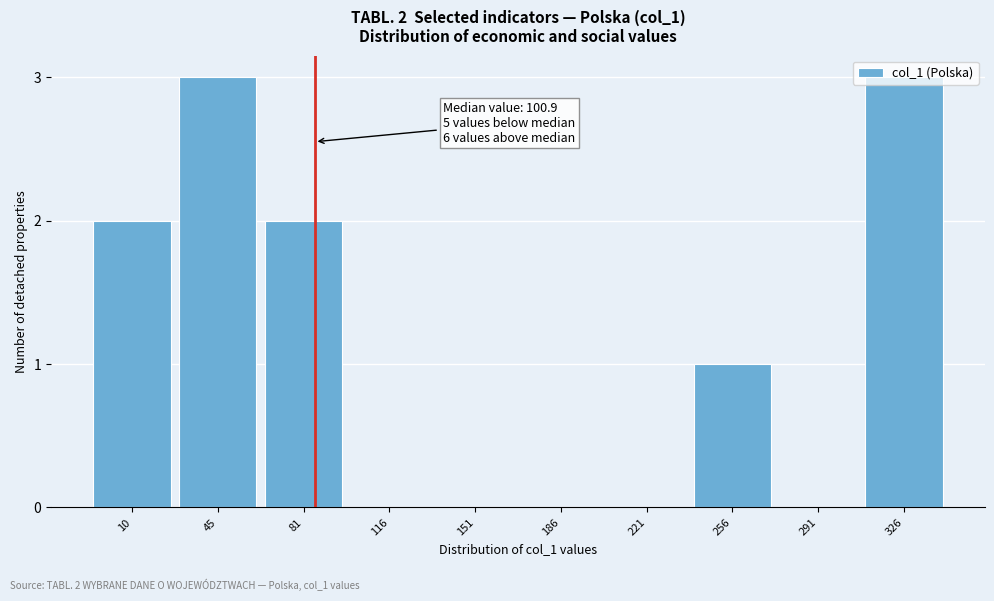

What is the greatest value displayed?

3